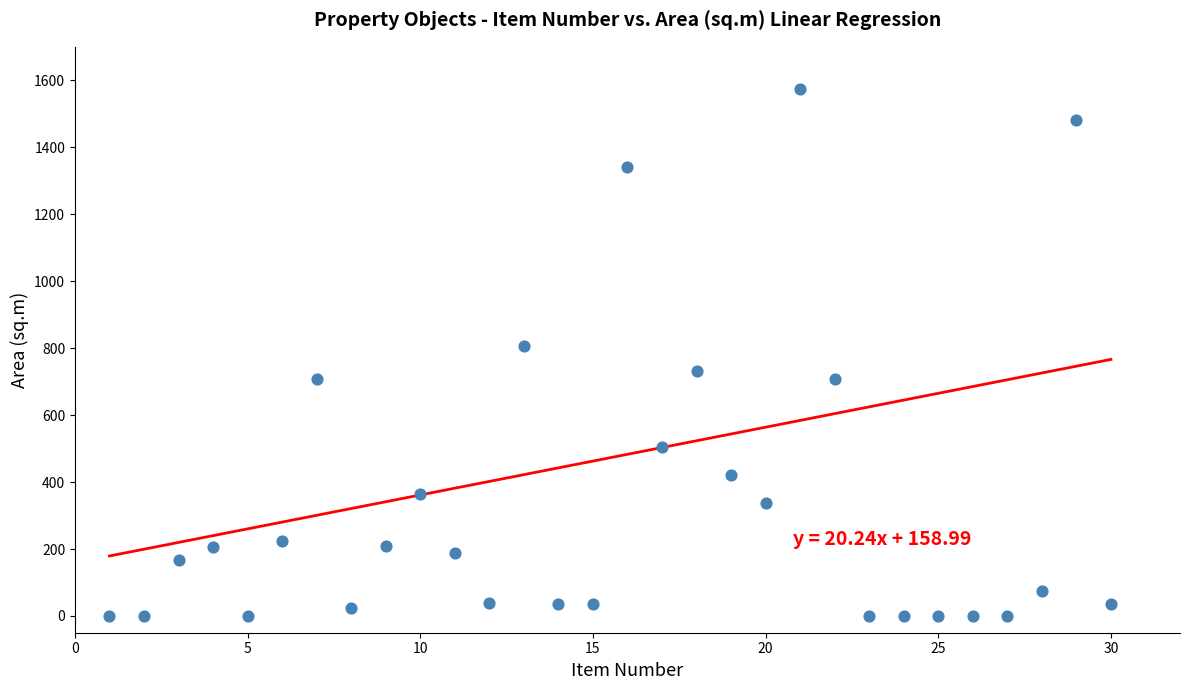

What is the range of Y values (max minus min)?

1574.0